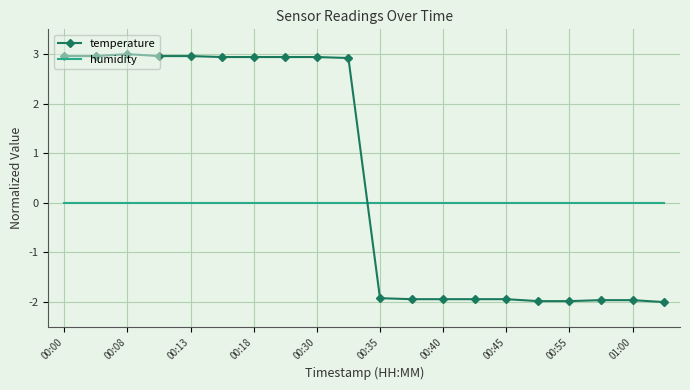

What is the average value of the temperature series?

0.5